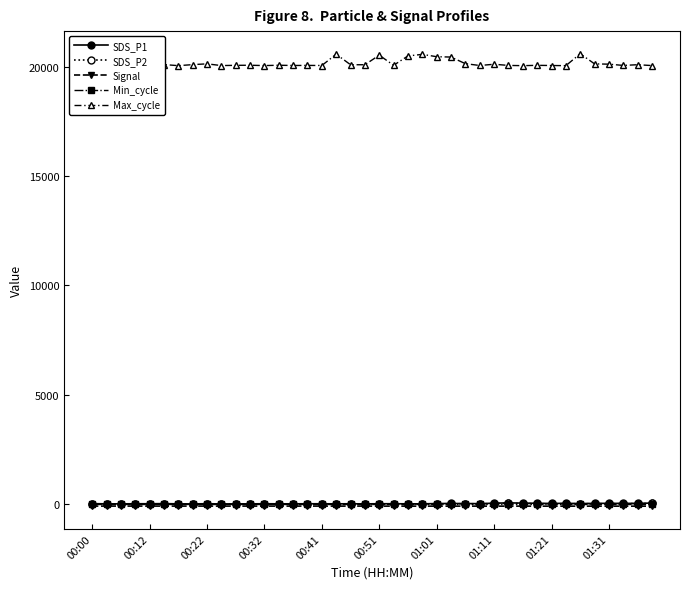

Which series has the largest total across all categories?

Max_cycle